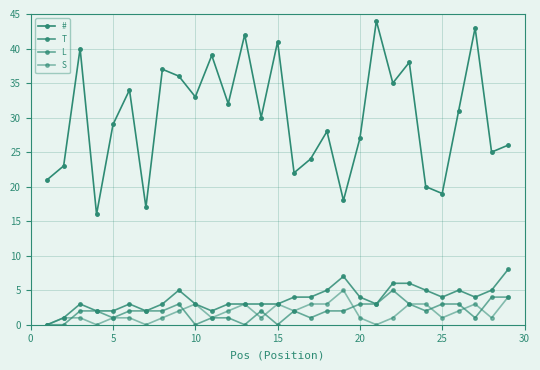

Which series has the largest range (max minus min)?

#